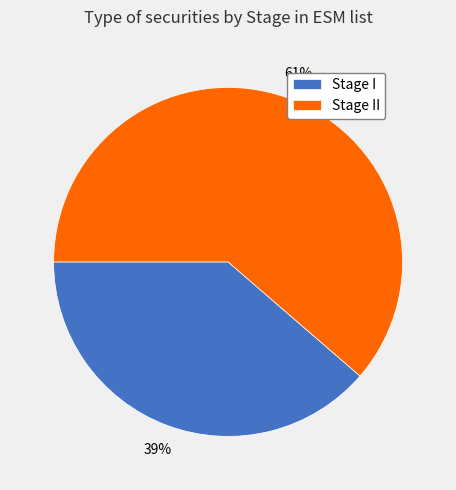

Does Stage I account for over 50% of the chart?

No